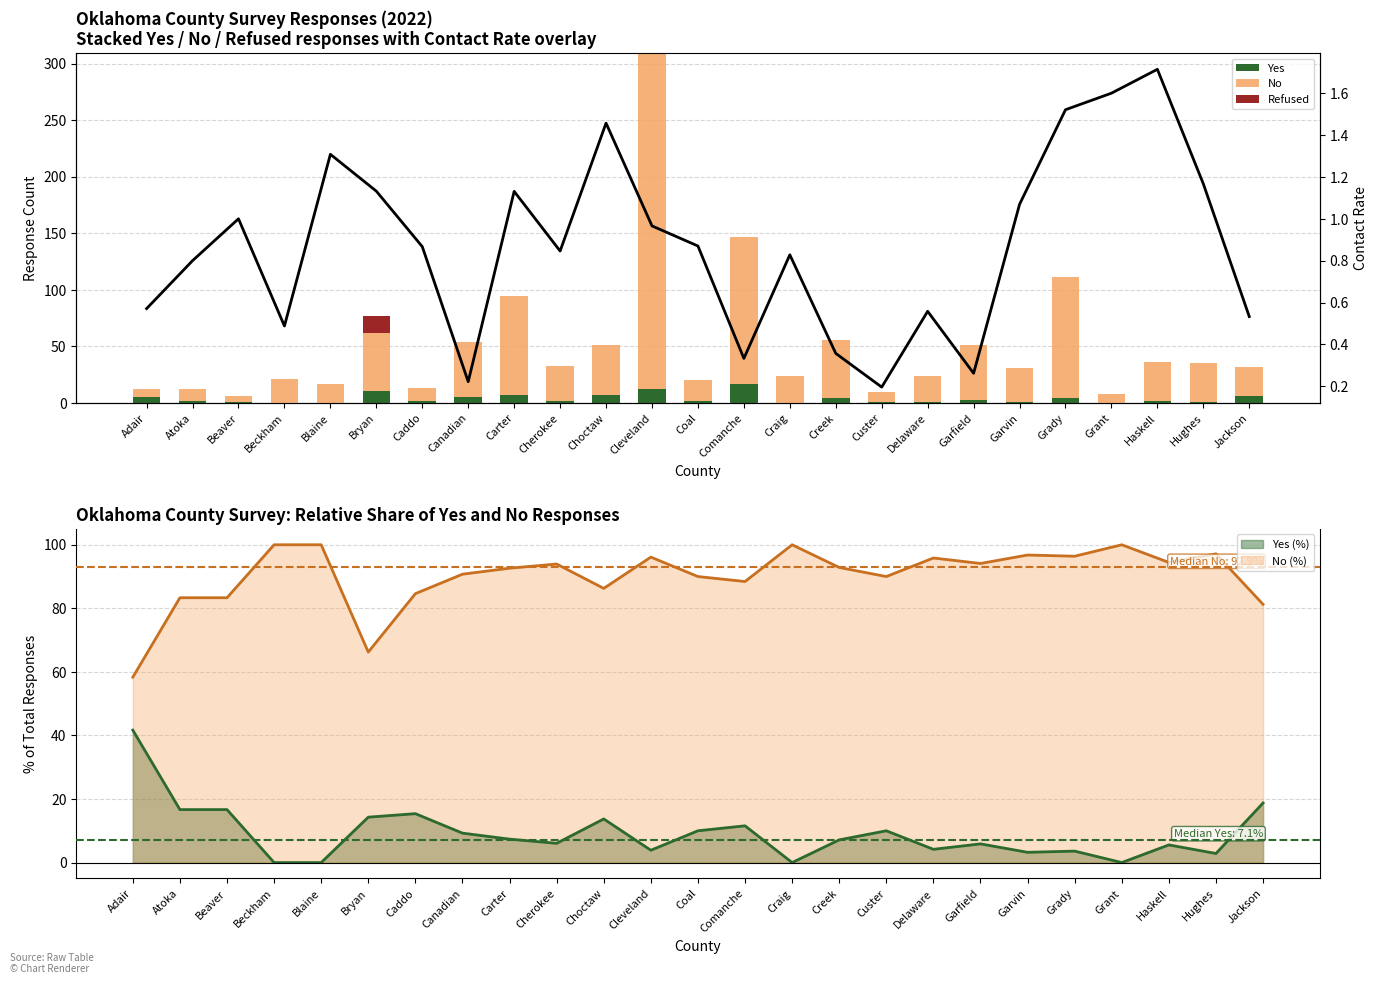

What is the label of the 19th bar from the right?

Caddo